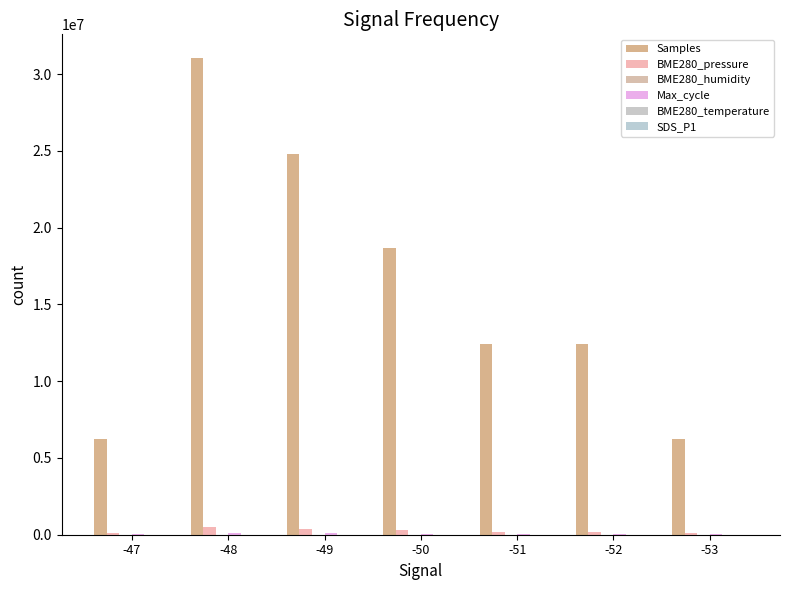

Read the BME280_pressure value at -53.

96049.9